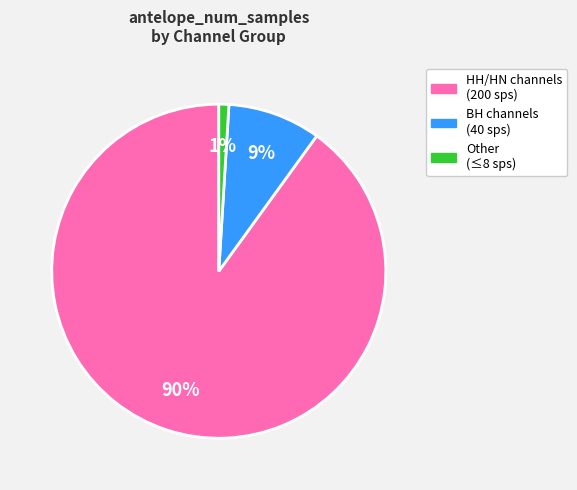

Approximately how many times larger is the value at HH/HN channels (200 sps) compared to BH channels (40 sps)?

10.0